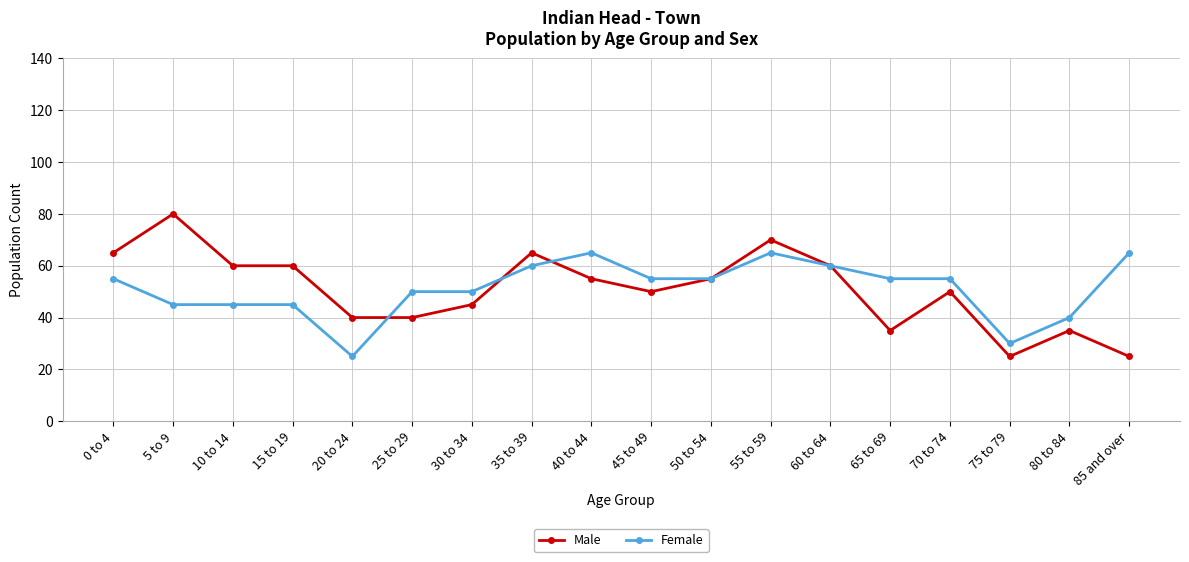

Which series ends up on top after the final intersection of Female and Male?

Female